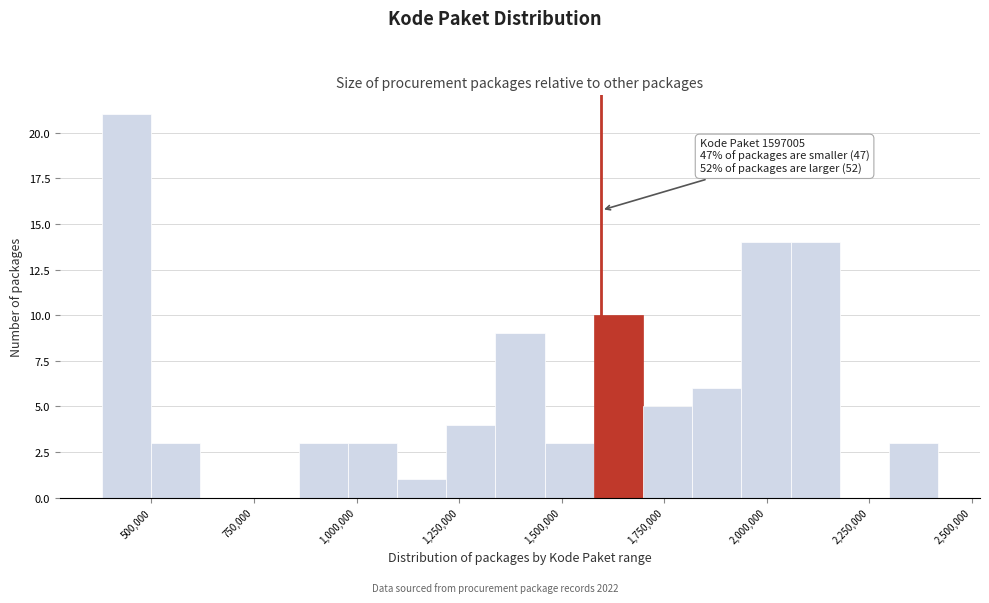

Around what value on the x-axis is the tallest bar? Give the approximate position of its centre, as read against the axis.

450000